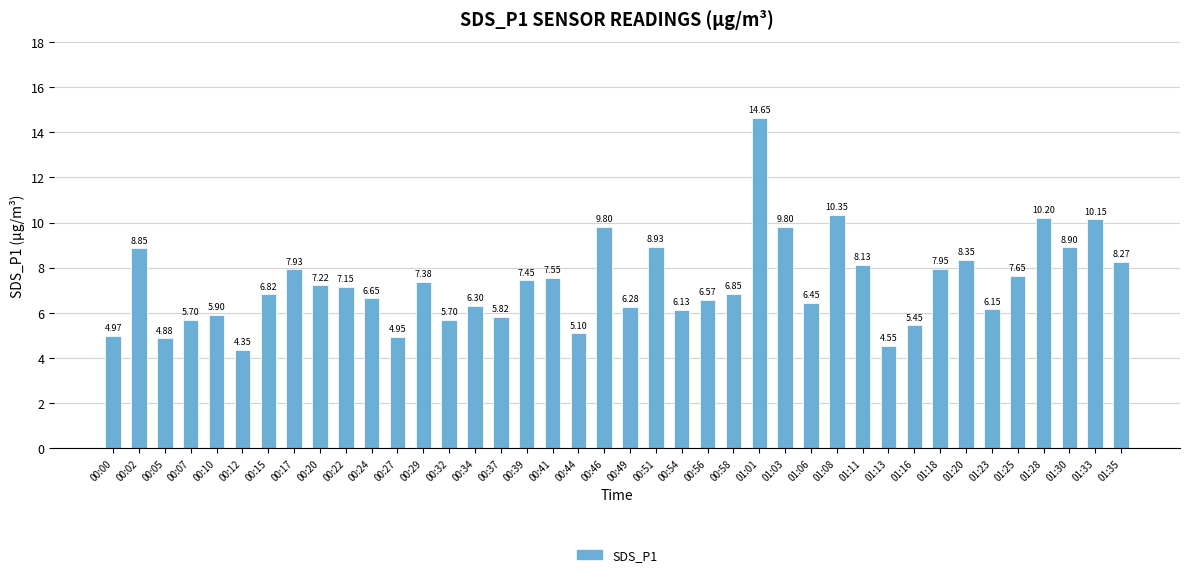

What is the label of the 7th bar from the right?

01:20